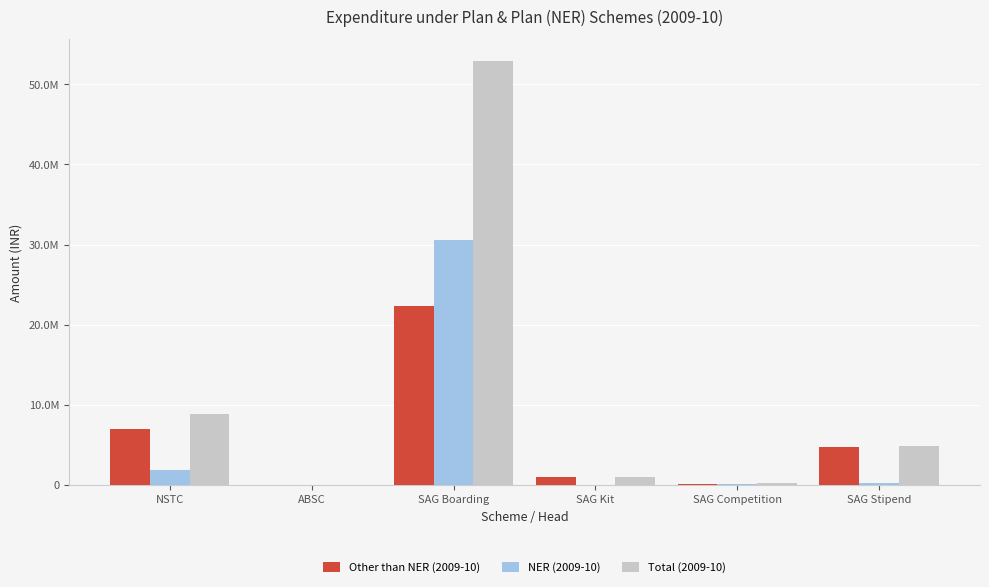

What are all the series names shown in the legend?

Other than NER (2009-10), NER (2009-10), Total (2009-10)